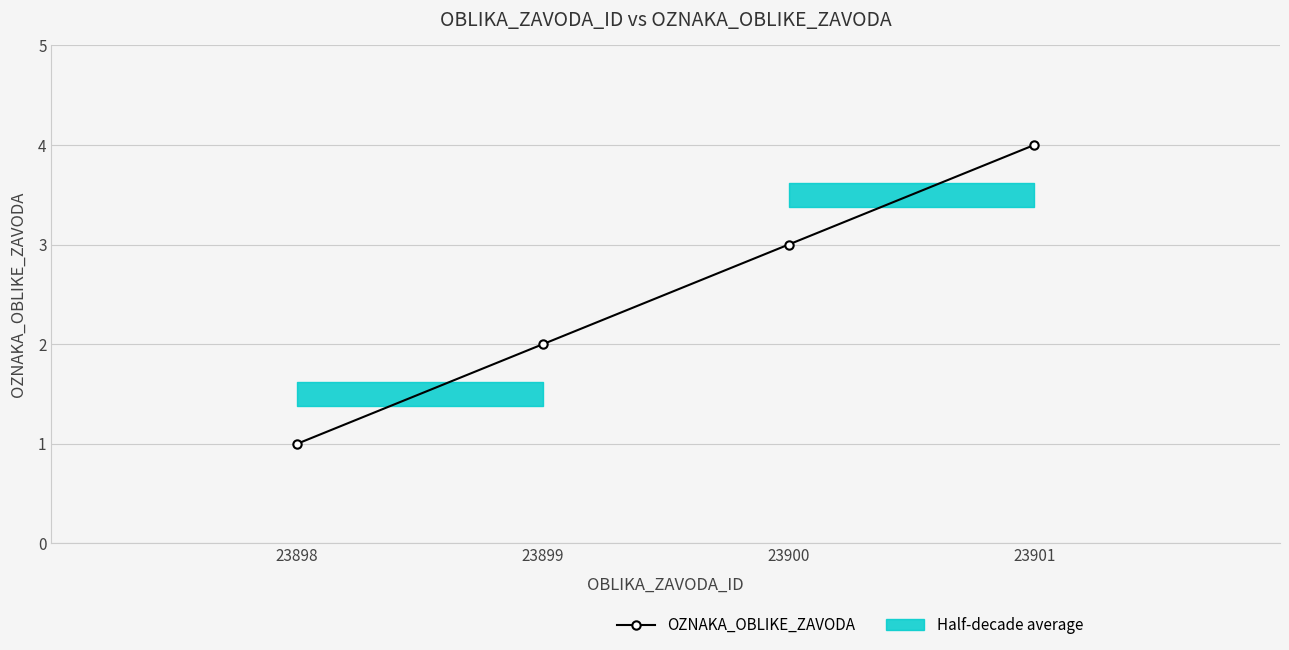

List the labels in order of value, smallest first.

23898, 23899, 23900, 23901